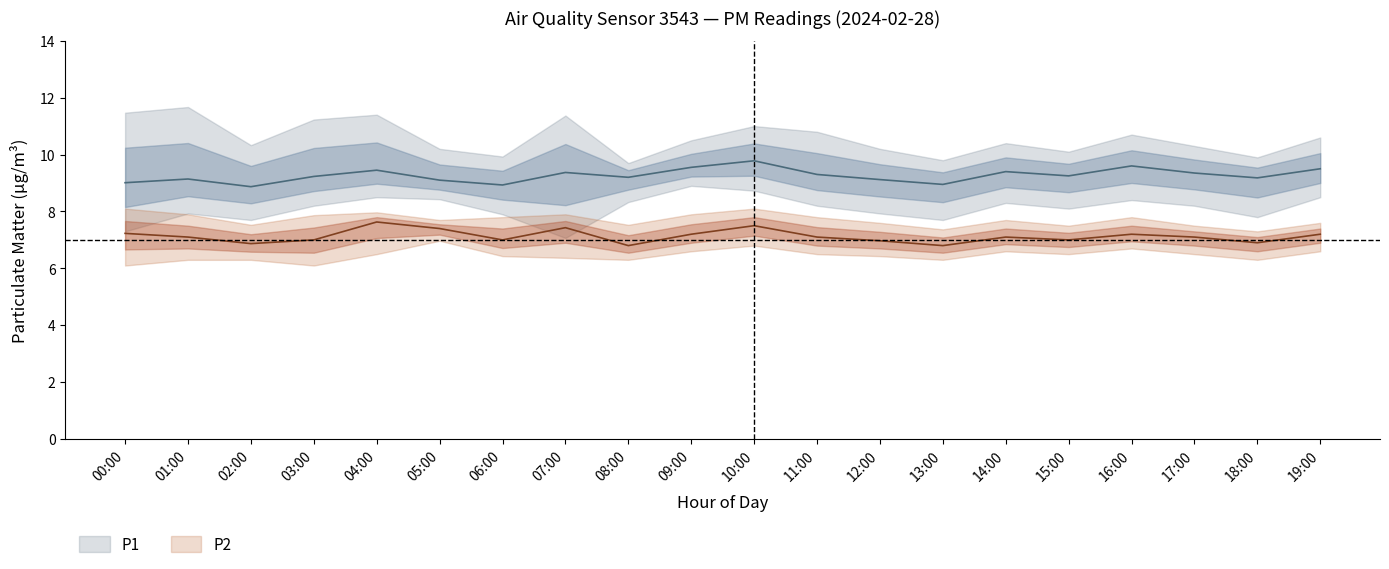

At which category does the chart reach its minimum across all series?

00:00